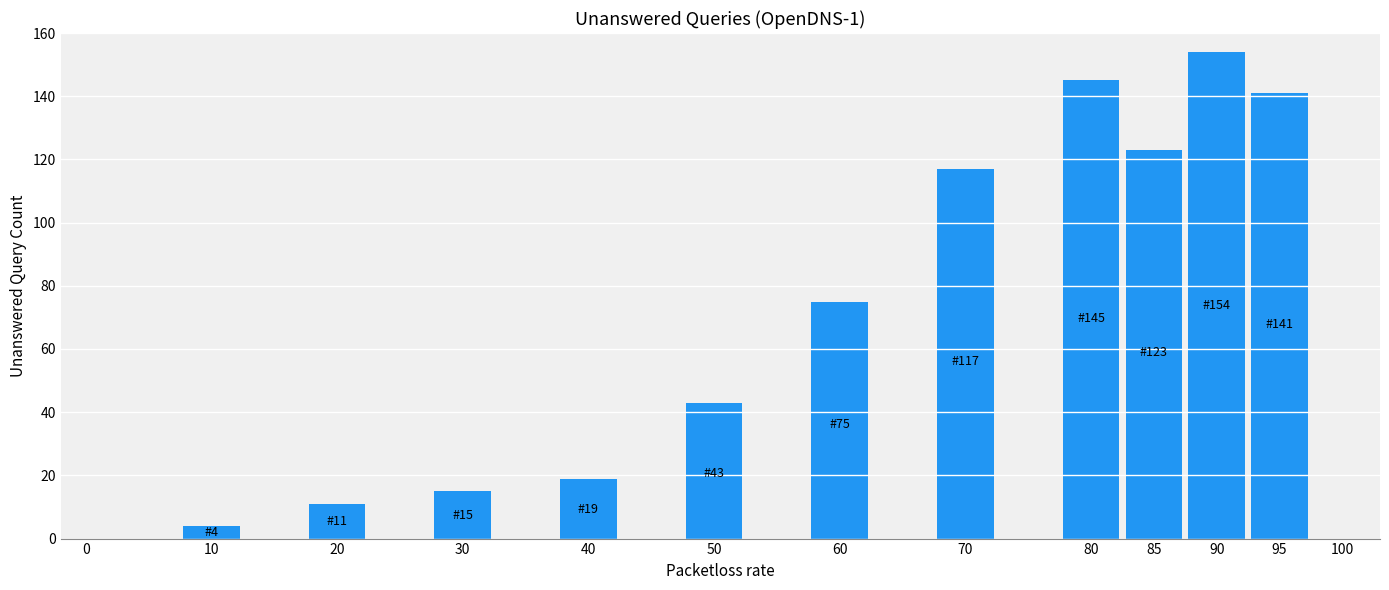

Reading left to right, extract all data points from this chart.

0=0	10=4	20=11	30=15	40=19	50=43	60=75	70=117	80=145	85=123	90=154	95=141